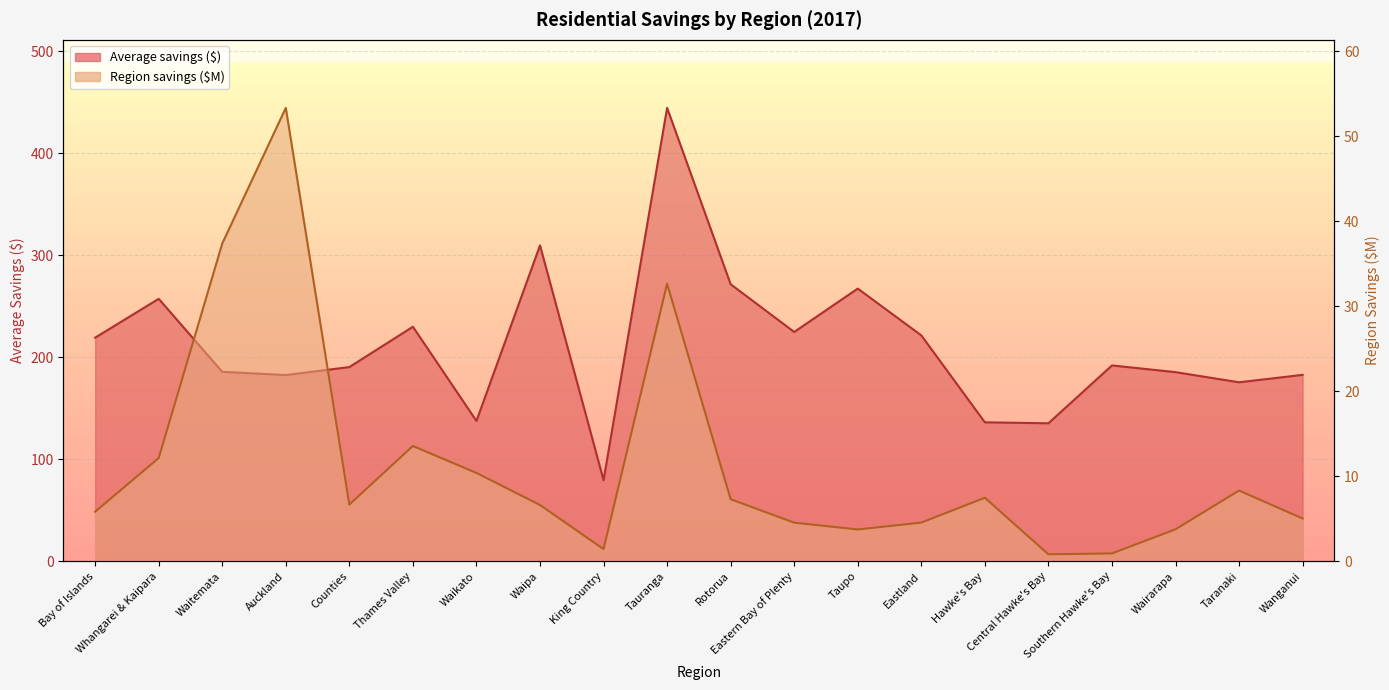

Which category has the highest value in the Average savings ($) series?

Tauranga